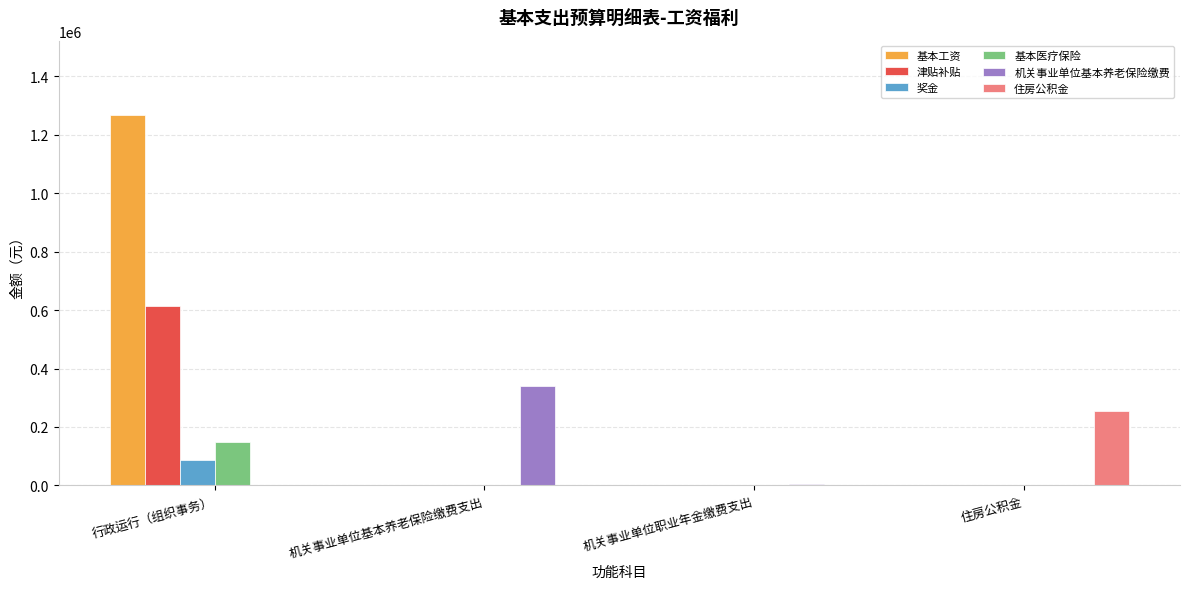

Which series has the largest total across all categories?

基本工资